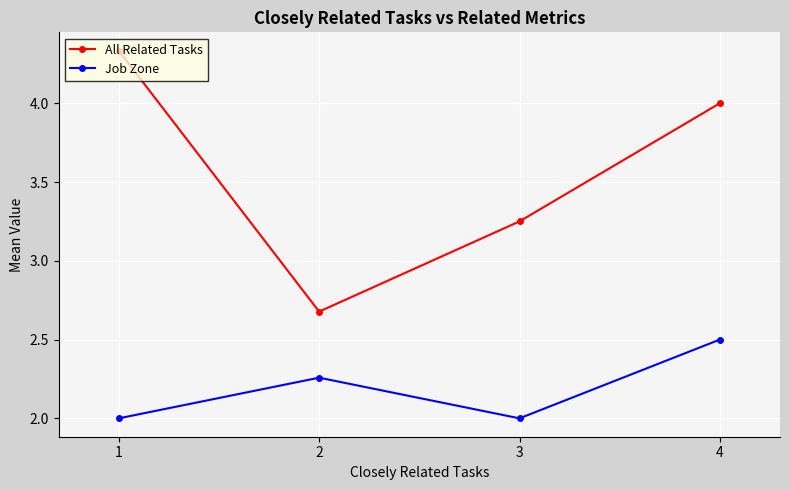

Where is All Related Tasks nearest to the value 3?

3